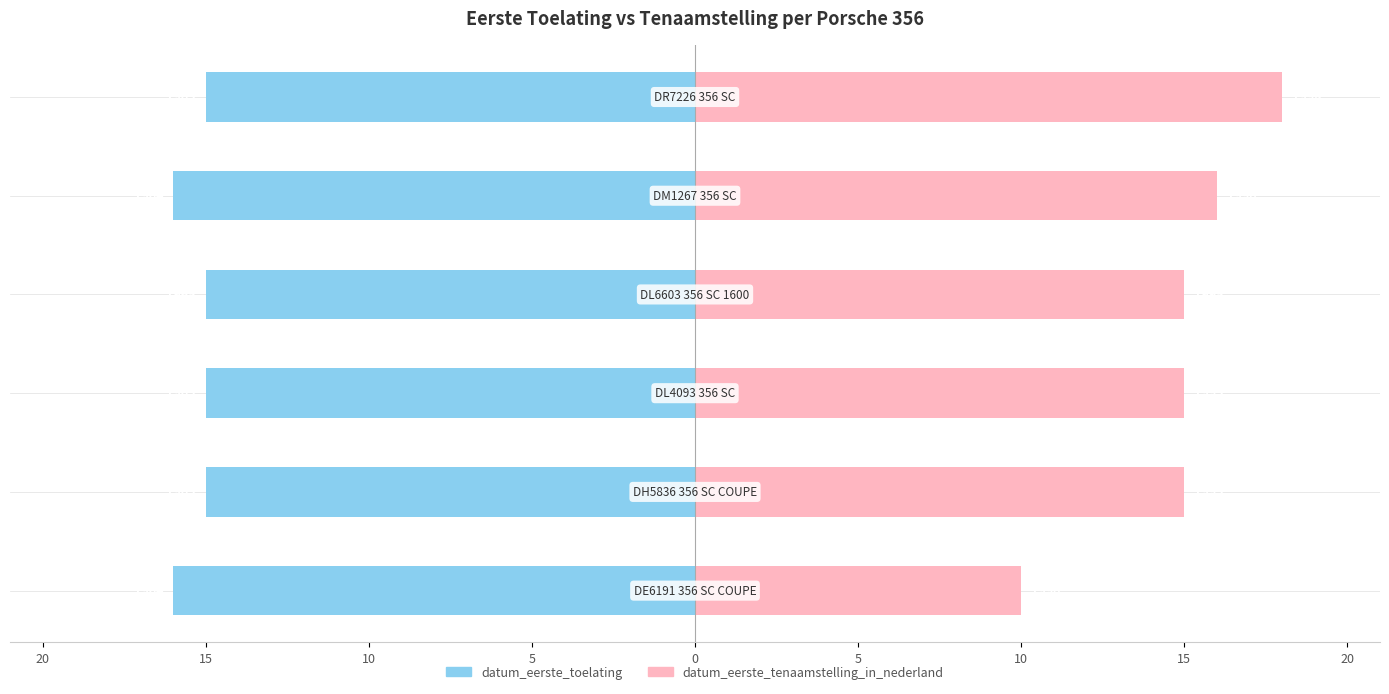

Reading left to right, what are all the values shown in this chart?

datum_eerste_toelating: 20=-16	15=-15	10=-15	5=-15	0=-16	5=-15
datum_eerste_tenaamstelling_in_nederland: 20=10	15=15	10=15	5=15	0=16	5=18